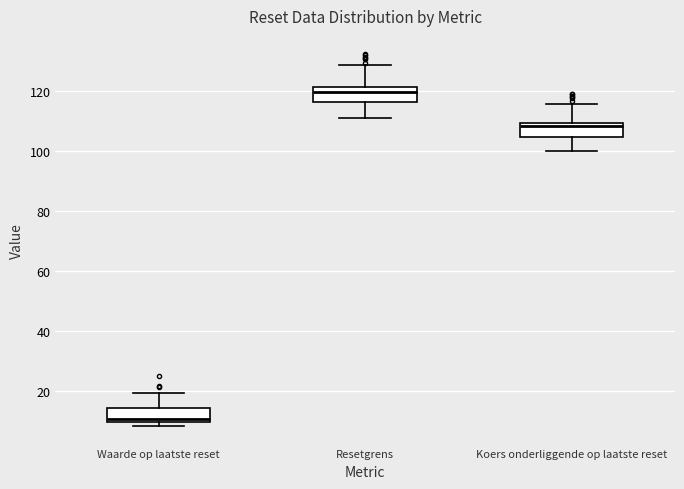

Reading left to right, transcribe this box plot: for each box, give where its median line is, the range the box spans, and where its two whiskers end, as read against the y-axis. The values are not printed on the chart, so give them approximately, as read against the axis.

Waarde op laatste reset: median 10 (just above the box's lower edge), box 10 to 14, whiskers 8 to 20
Resetgrens: median 120, box 116 to 122, whiskers 110 to 128
Koers onderliggende op laatste reset: median 108, box 104 to 110, whiskers 100 to 116